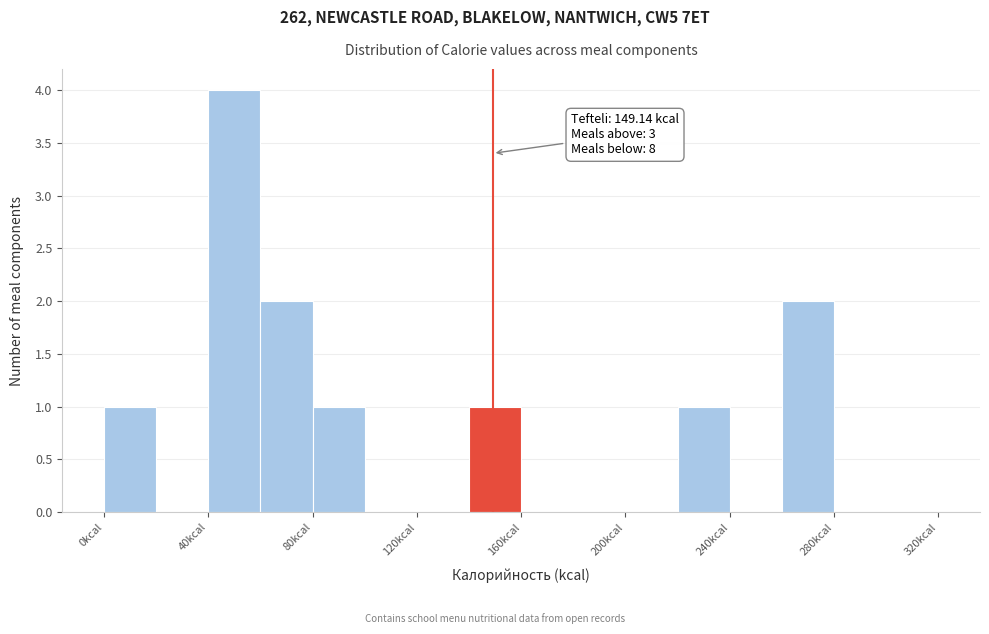

Over which range of the x-axis is the bar tallest?

40 to 60